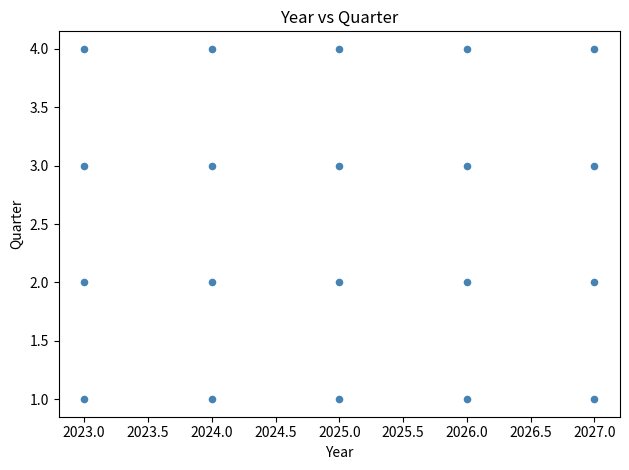

What is the range of Y values (max minus min)?

3